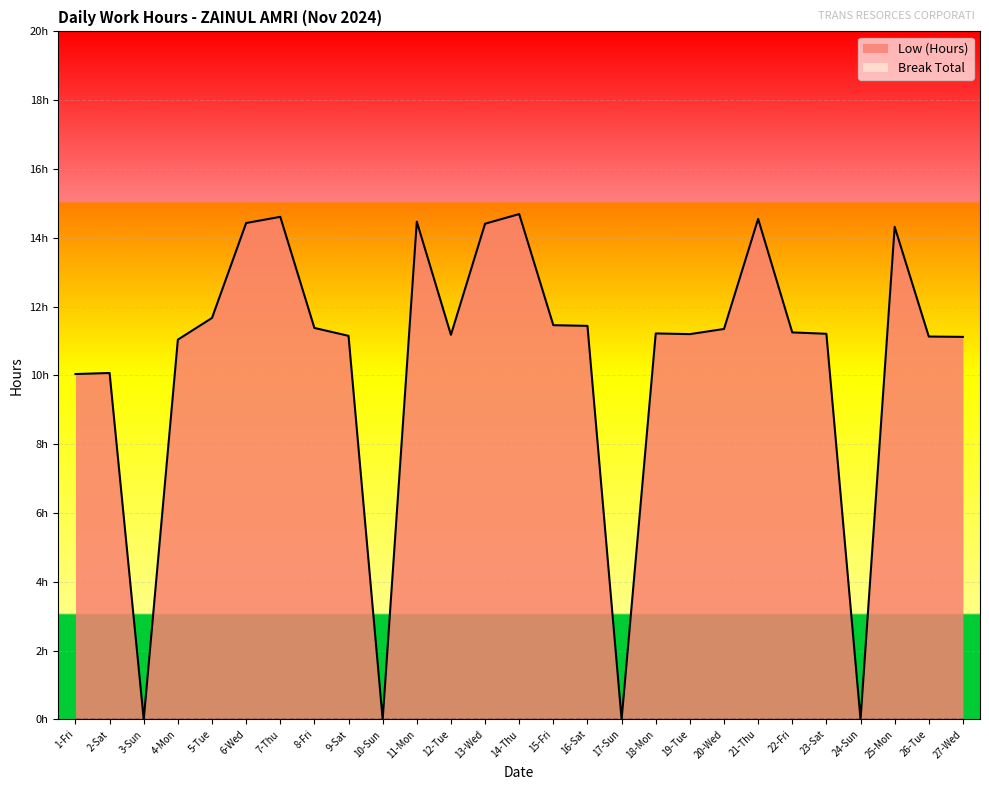

How many positive values are there?

23